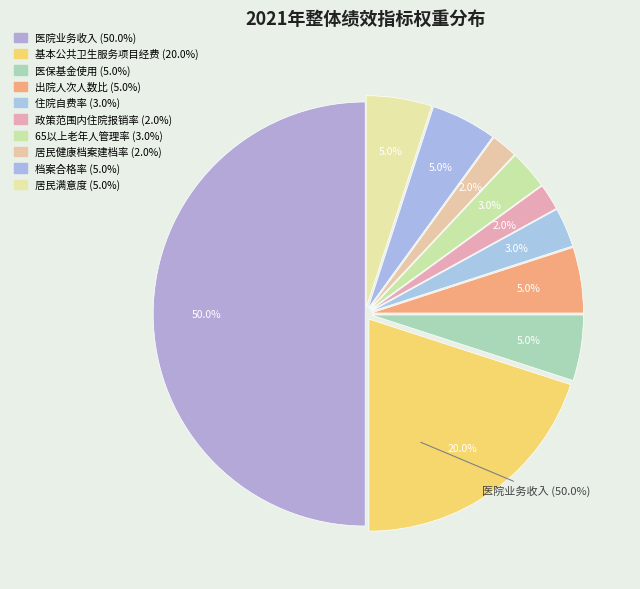

True or false: 居民健康档案建档率 accounts for 10% of the total.

False